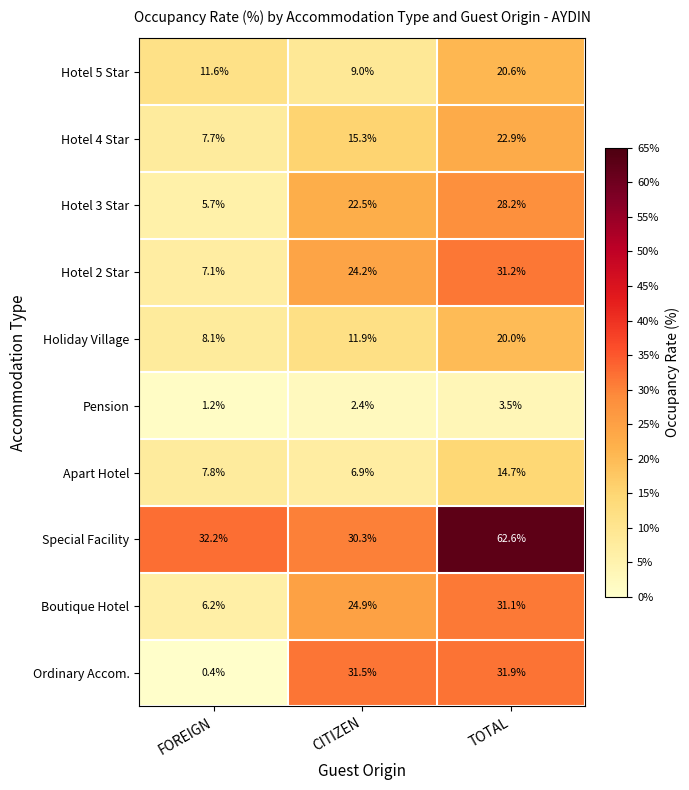

Is it true that Pension equals 1.2 at FOREIGN?

True